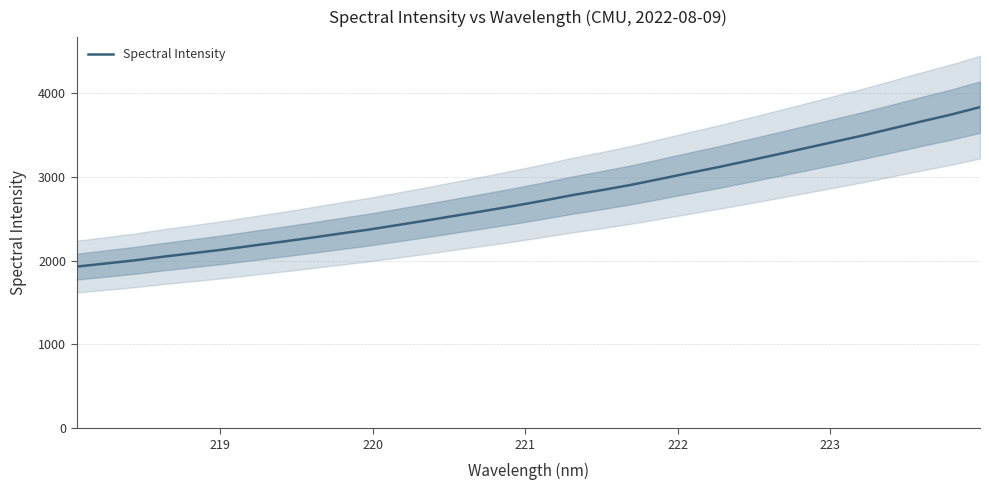

What is the sum of all values?

88051.1